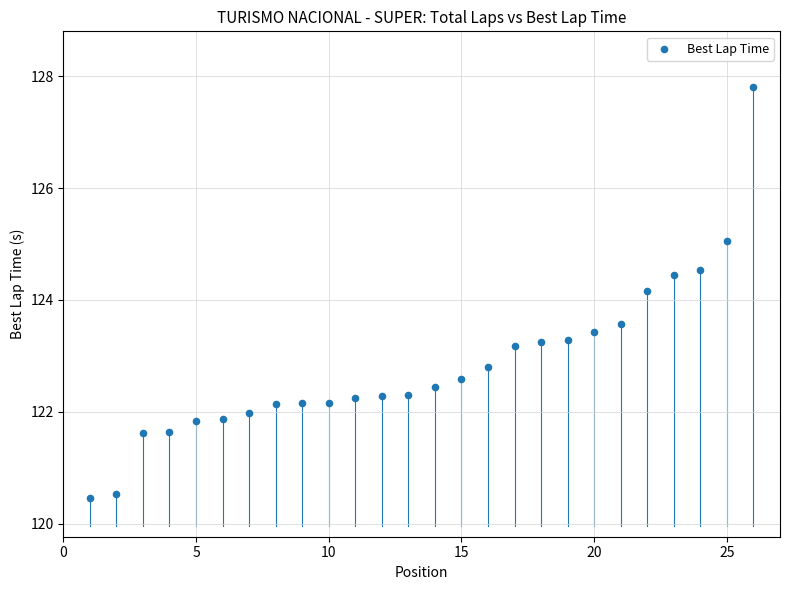

What Y value in the scatter plot is closest to 124?

124.2